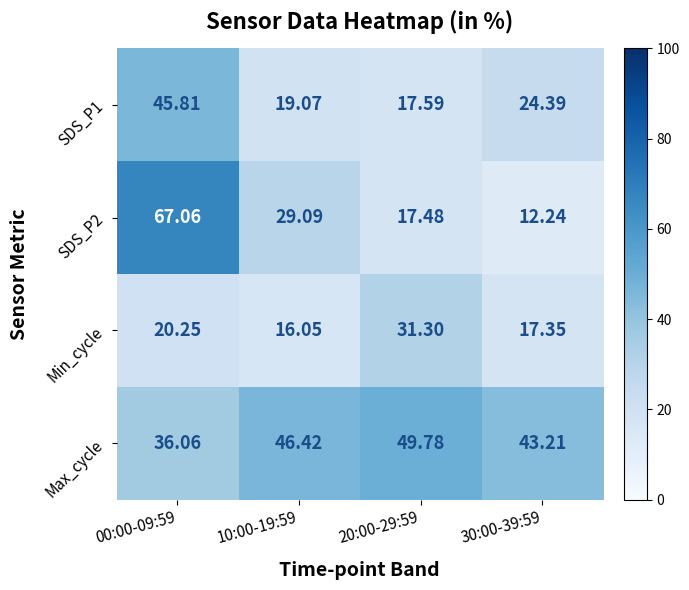

Which series changed the most between 10:00-19:59 and 20:00-29:59?

Min_cycle